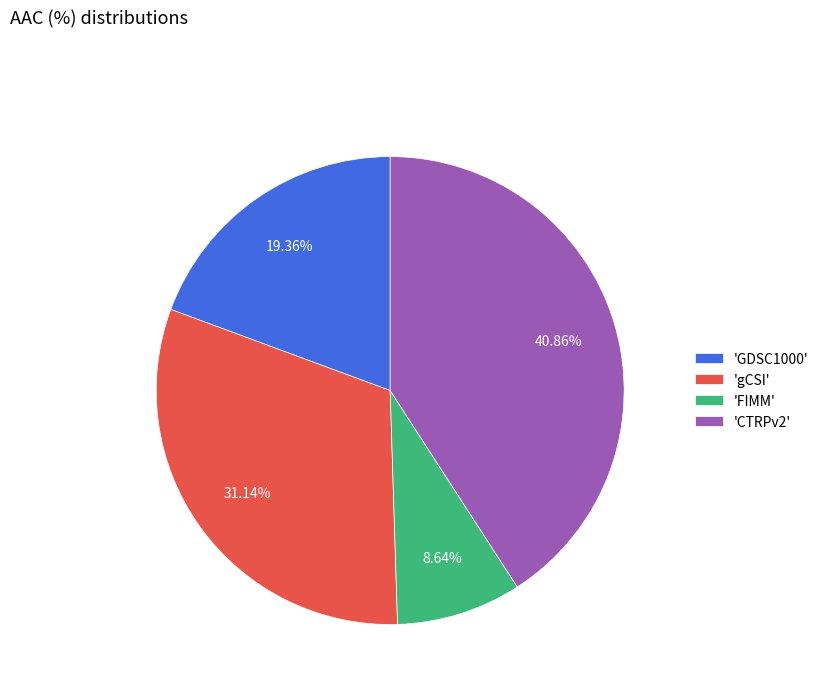

Is the sum of 'gCSI' and 'FIMM' greater than half?

No